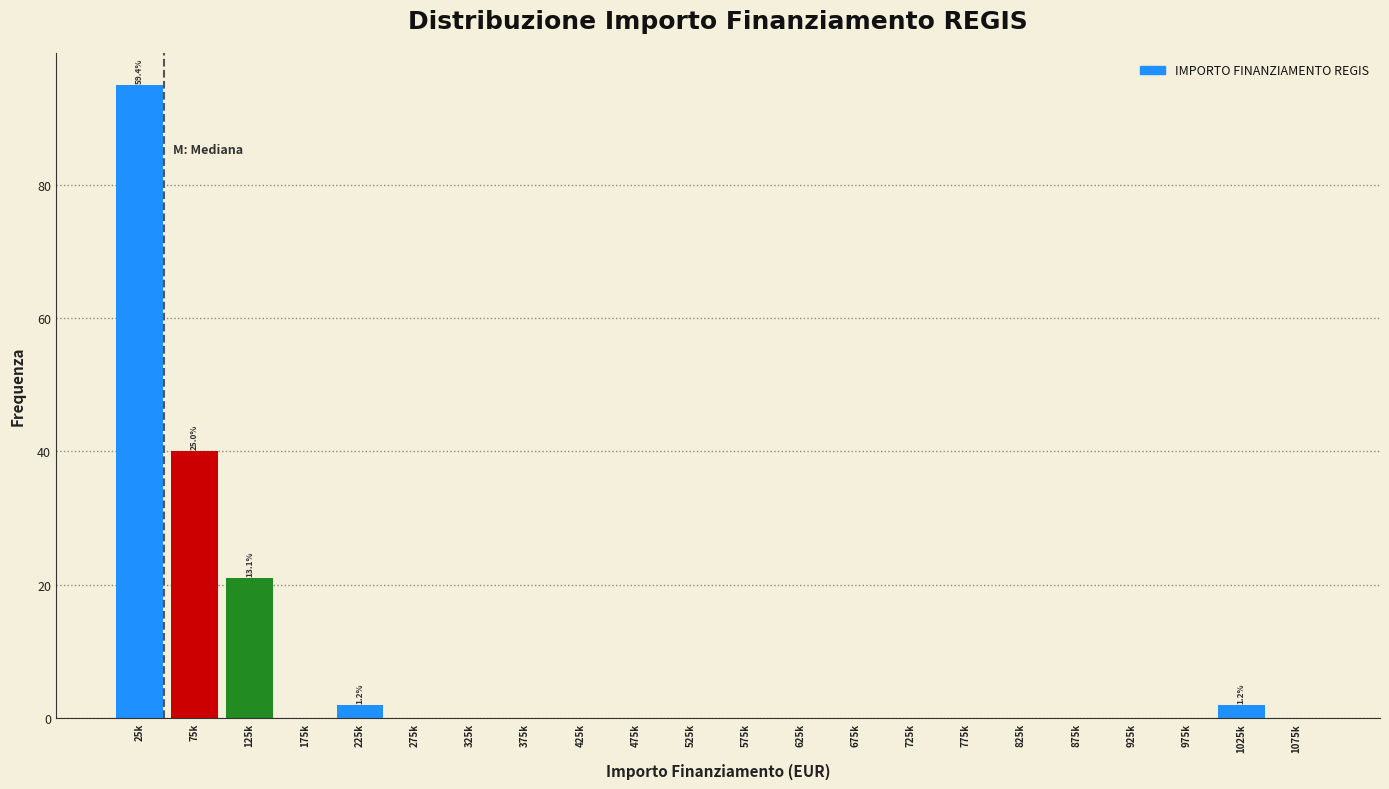

The value at 75k is 12. True or false?

False